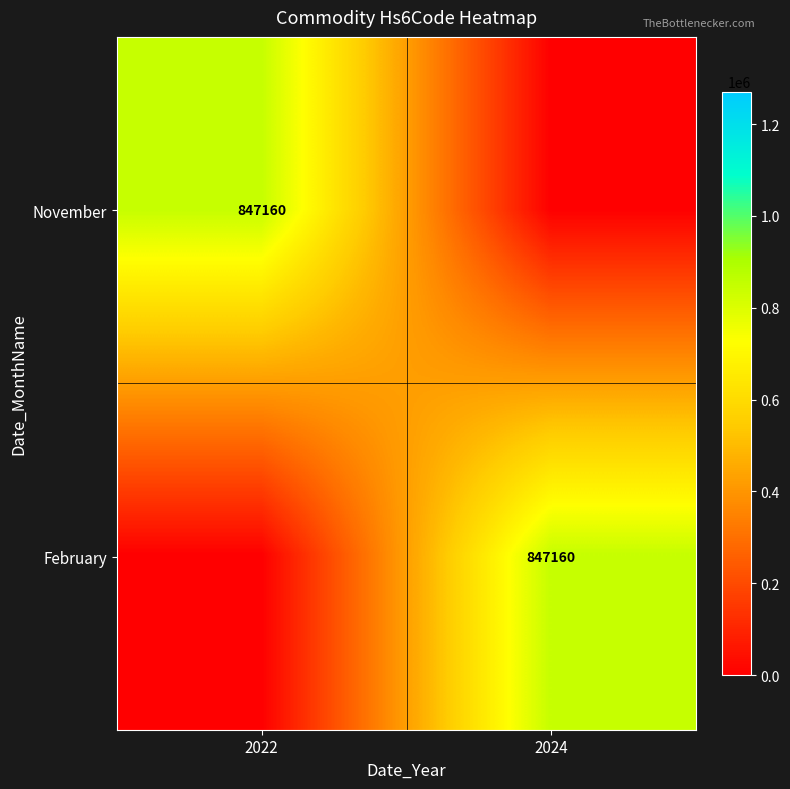

The value of February at 2024 is 1494753. True or false?

False